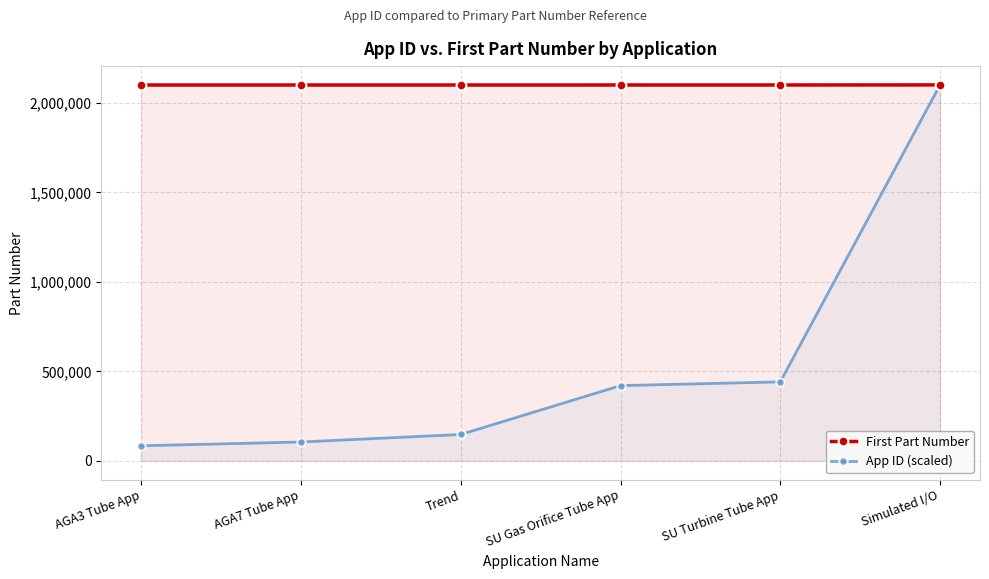

At how many categories does at least one series exceed 1975032?

6